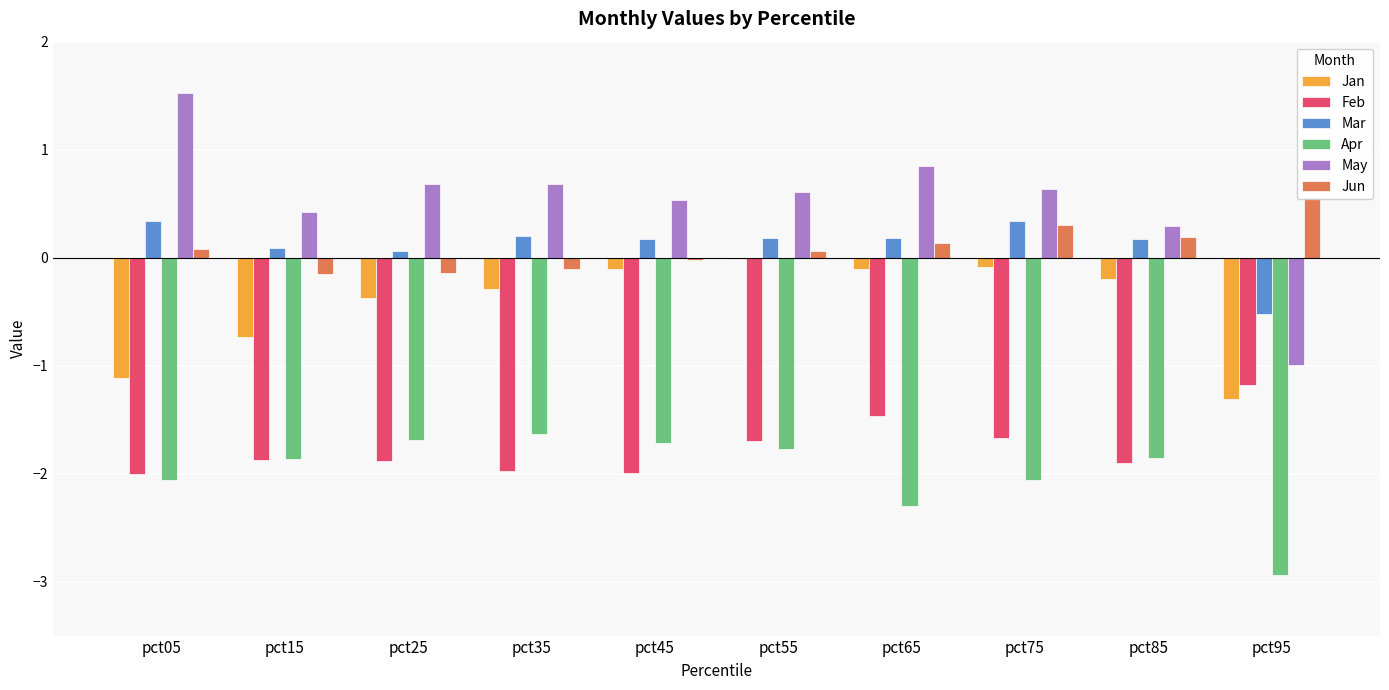

At pct85, list the series in order from smallest to largest.

Feb, Apr, Jan, Mar, Jun, May